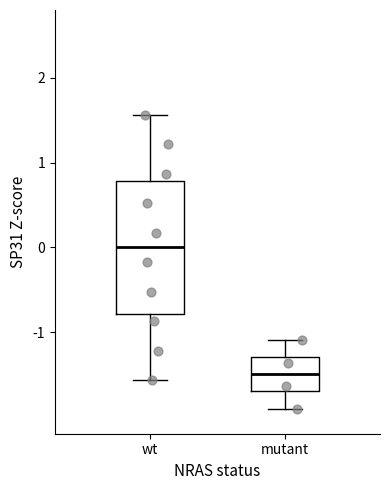

Reading left to right, transcribe this box plot: for each box, give where its median line is, the range the box spans, and where its two whiskers end, as read against the y-axis. The values are not printed on the chart, so give them approximately, as read against the axis.

wt: median 0.0, box -0.8 to 0.8, whiskers -1.6 to 1.6
mutant: median -1.5, box -1.7 to -1.3, whiskers -1.9 to -1.1